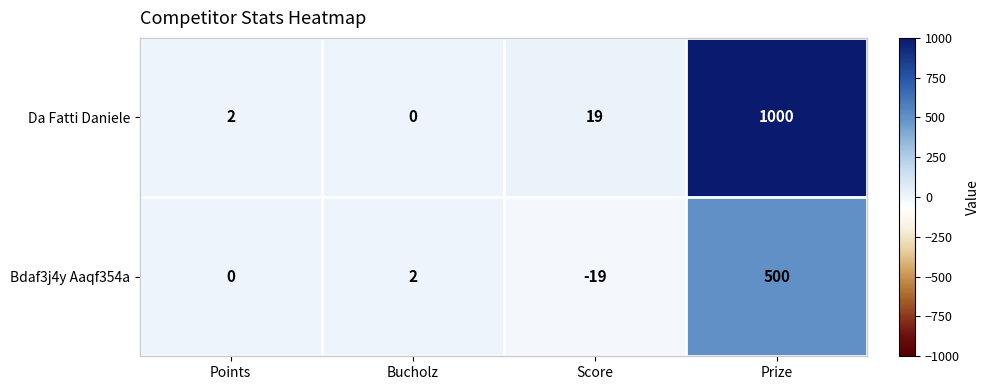

List the series in order of their peak value, highest first.

Da Fatti Daniele, Bdaf3j4y Aaqf354a